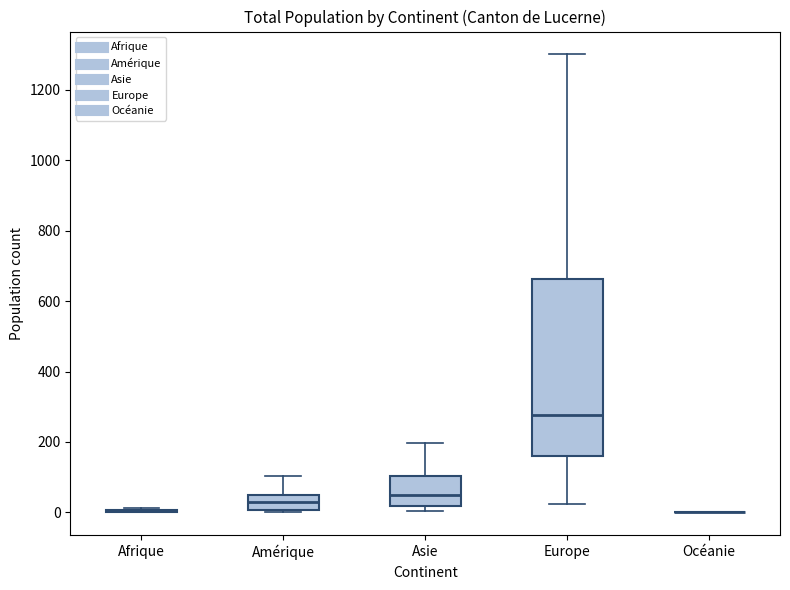

Reading left to right, read every box against the y-axis: the position of its median line, the range the box covers, and the ends of its whiskers. The values are not printed on the chart, so give them approximately, as read against the axis.

Afrique: box collapsed to a line at 0, whiskers 0 to 20
Amérique: median 20, box 0 to 40, whiskers 0 to 100
Asie: median 40, box 20 to 100, whiskers 0 to 200
Europe: median 280, box 160 to 660, whiskers 20 to 1300
Océanie: box collapsed to a line at 0, whiskers 0 to 0